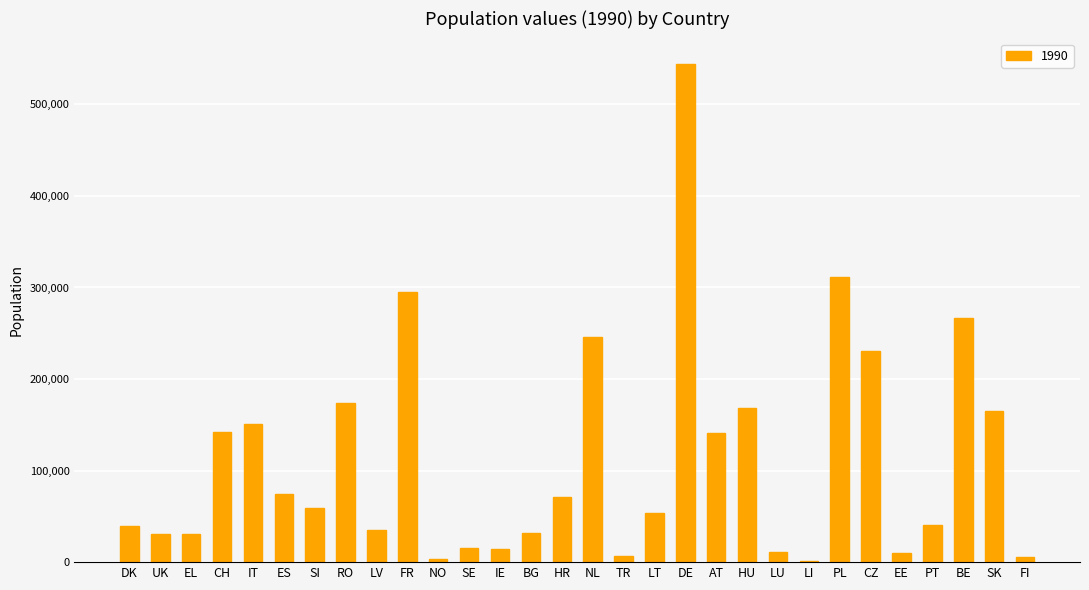

What is the greatest value displayed?

544656